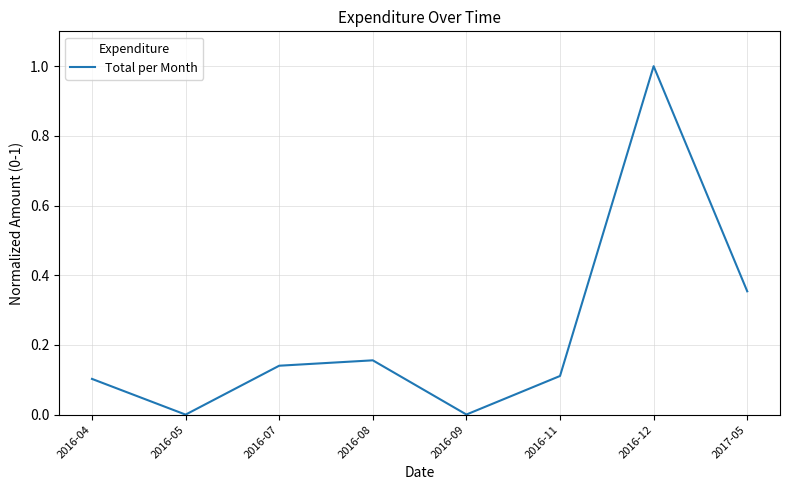

What is the greatest value displayed?

1.0